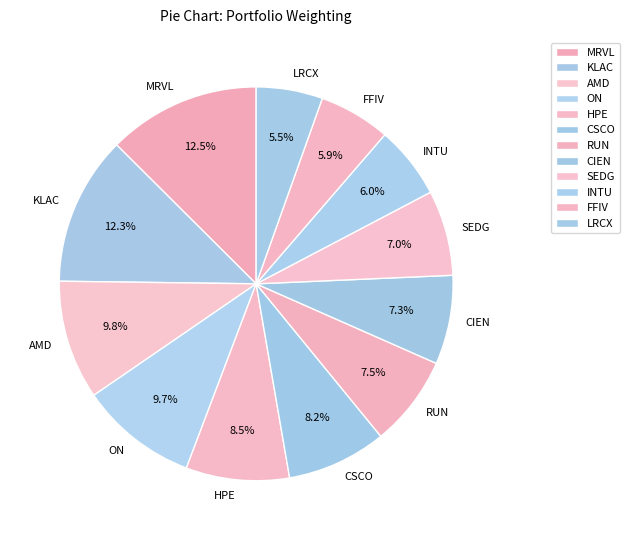

What portion of the pie excludes RUN?

92.5%